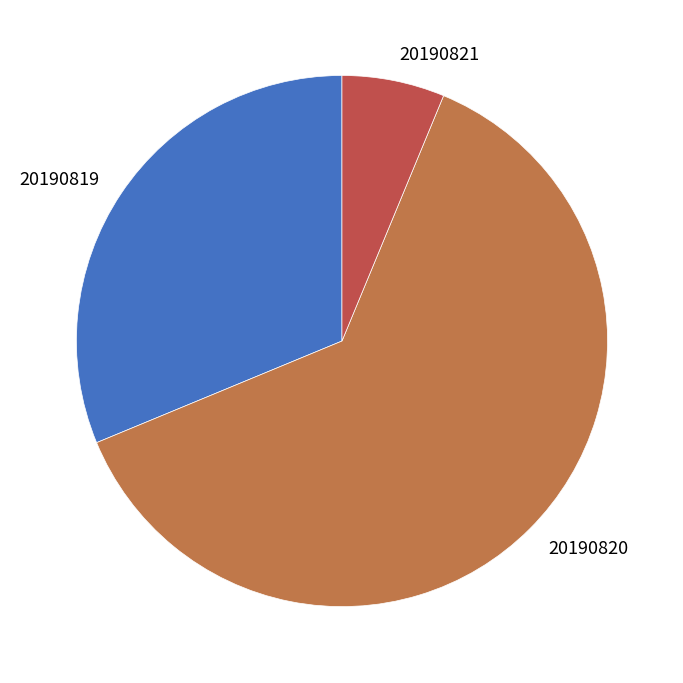

Does any single category account for the majority?

Yes